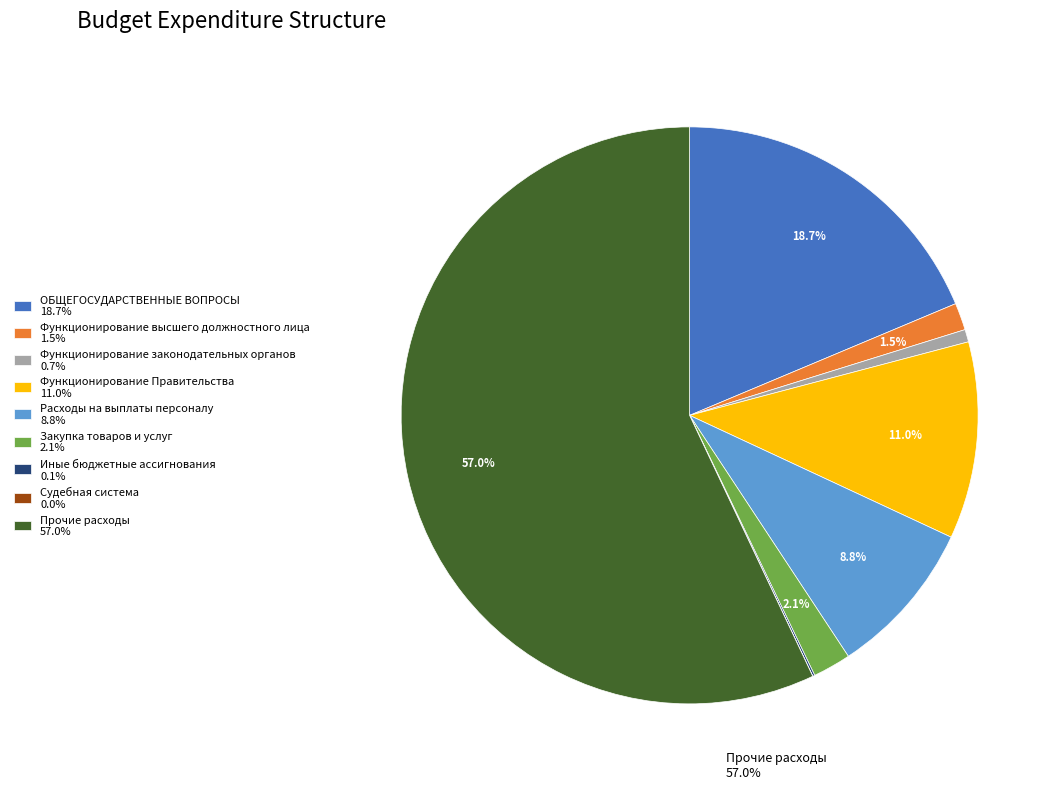

What percentage is NOT represented by Функционирование высшего должностного лица 1.5%?

98.5%